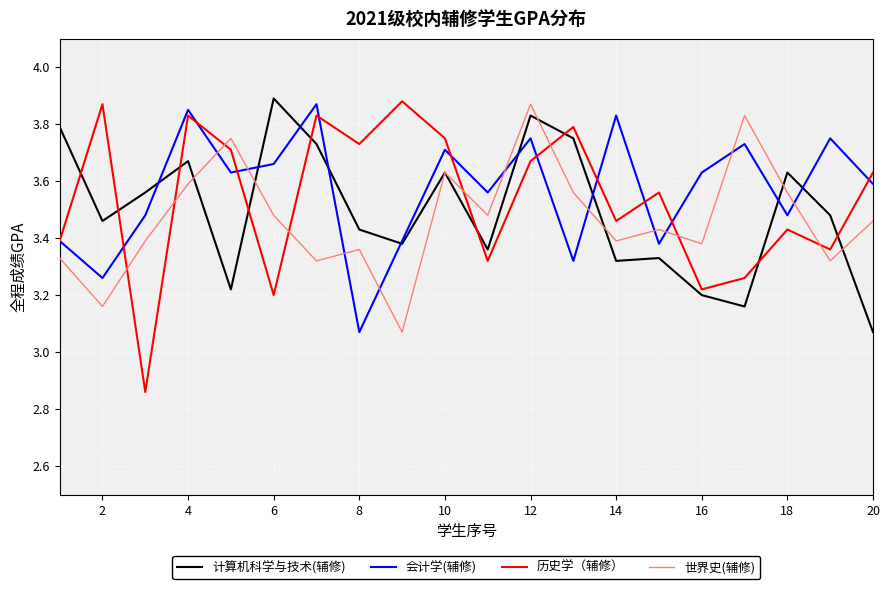

Which series ends up on top after the final intersection of 世界史(辅修) and 历史学（辅修）?

历史学（辅修）